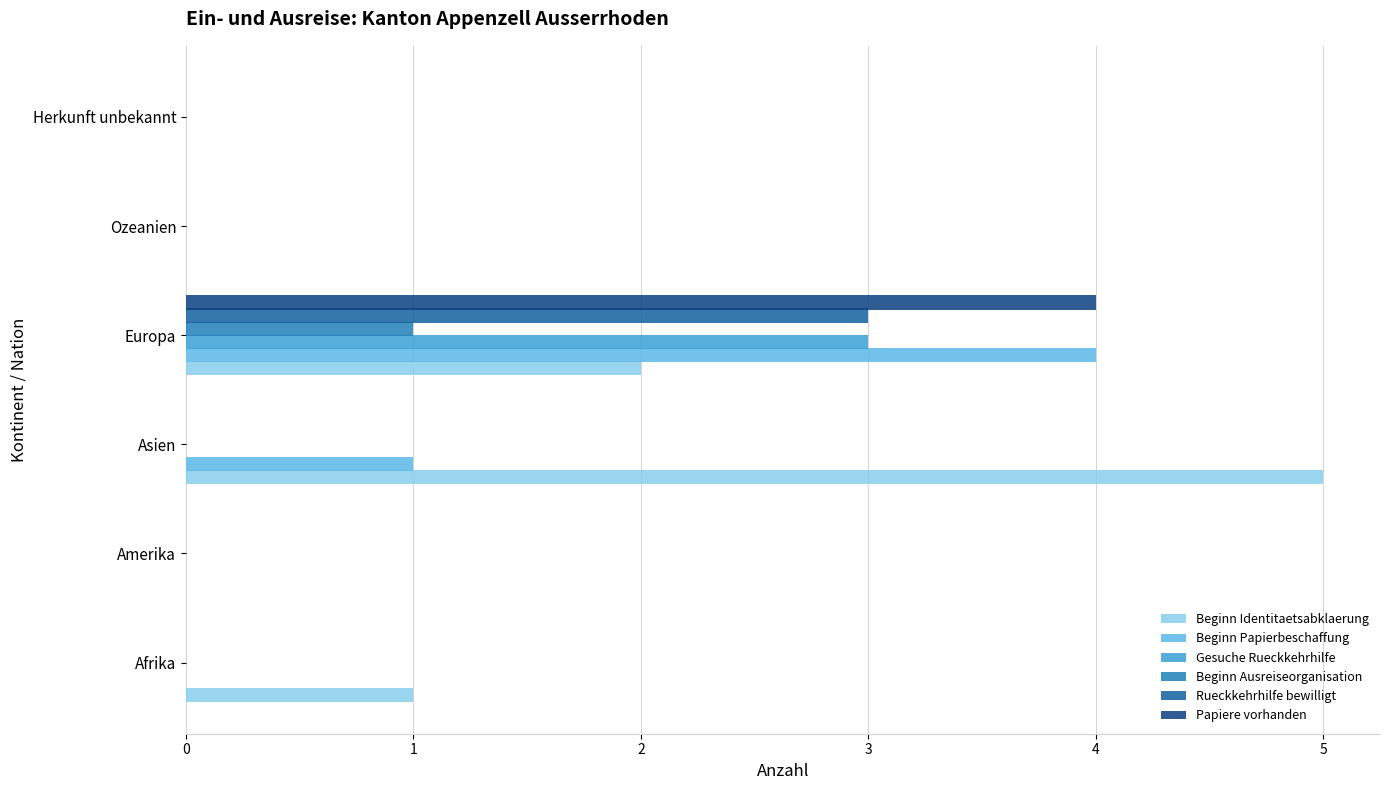

Between Afrika and Asien, which series saw the biggest shift?

Beginn Identitaetsabklaerung